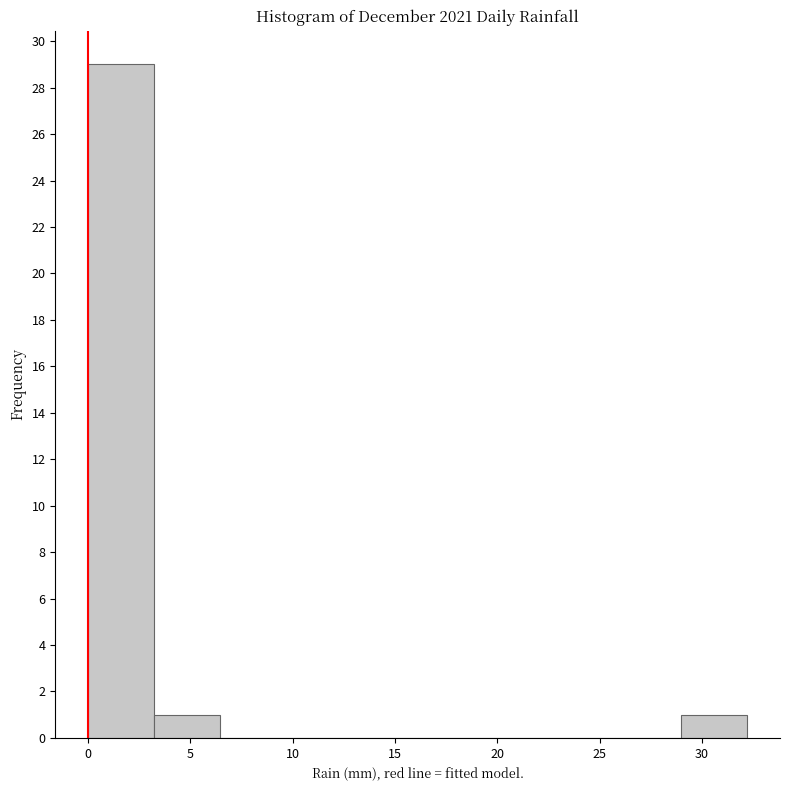

How tall is the bar that spans 29.0 to 32.0 on the x-axis? Neither the bar edges nor the heights are printed on the chart, so give them approximately, as read against the axes.

1